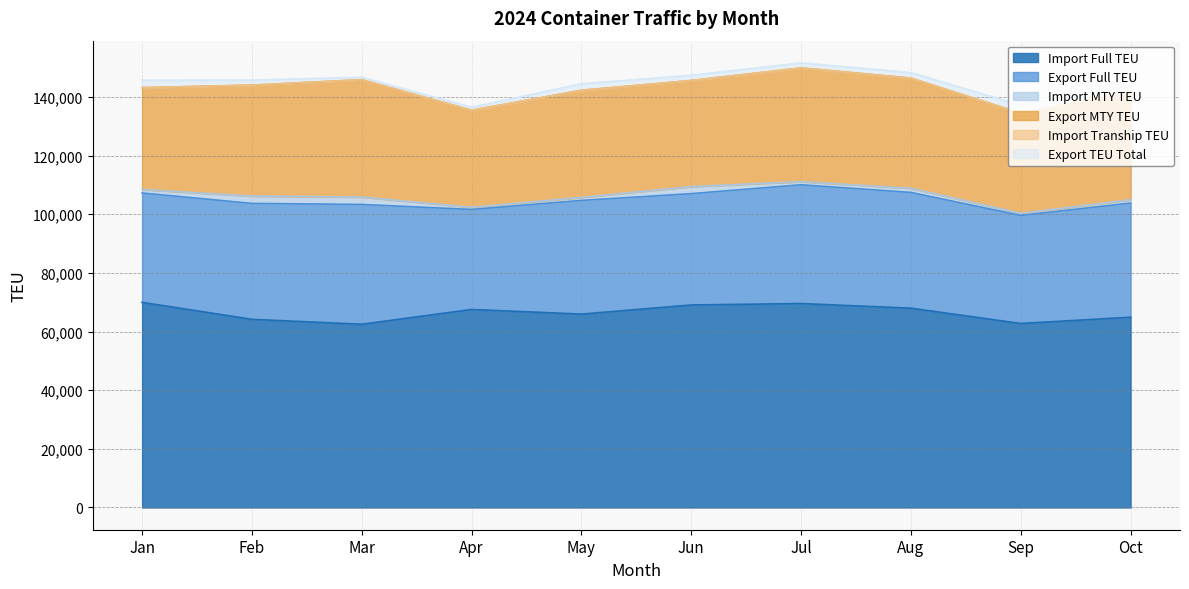

Does the chart have visible grid lines?

Yes